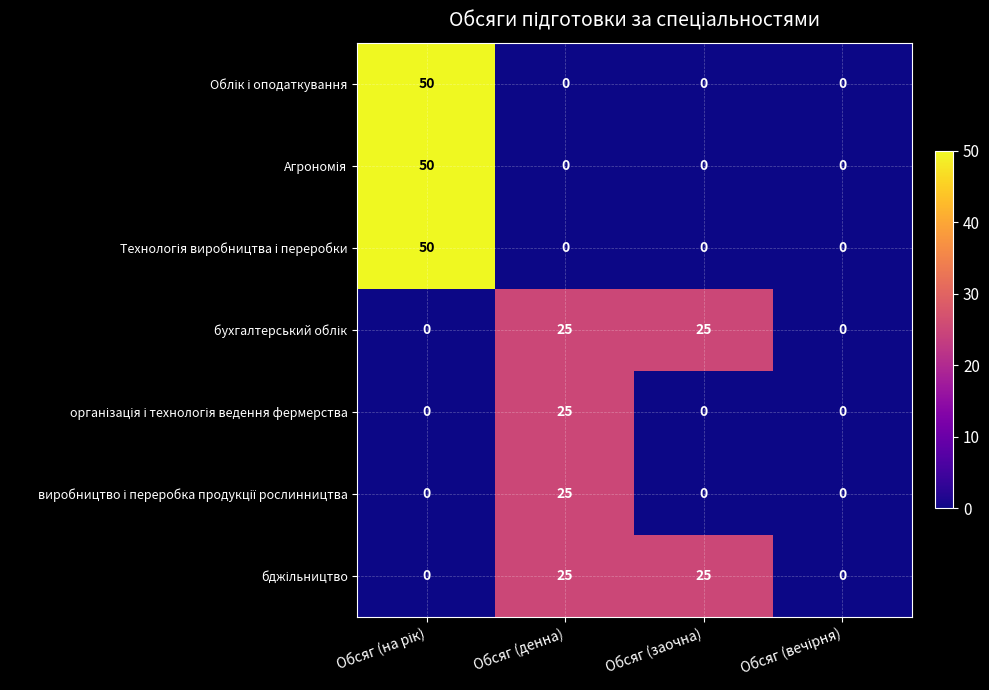

At how many categories does at least one series exceed 23?

3